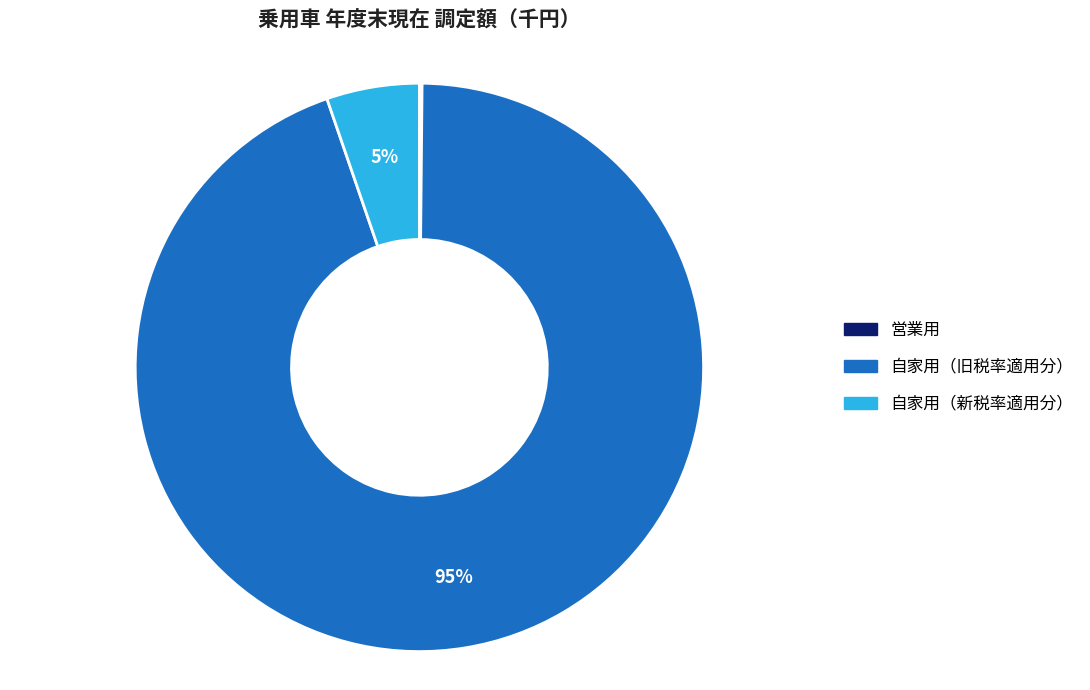

What is the largest slice in the pie chart?

自家用（旧税率適用分）